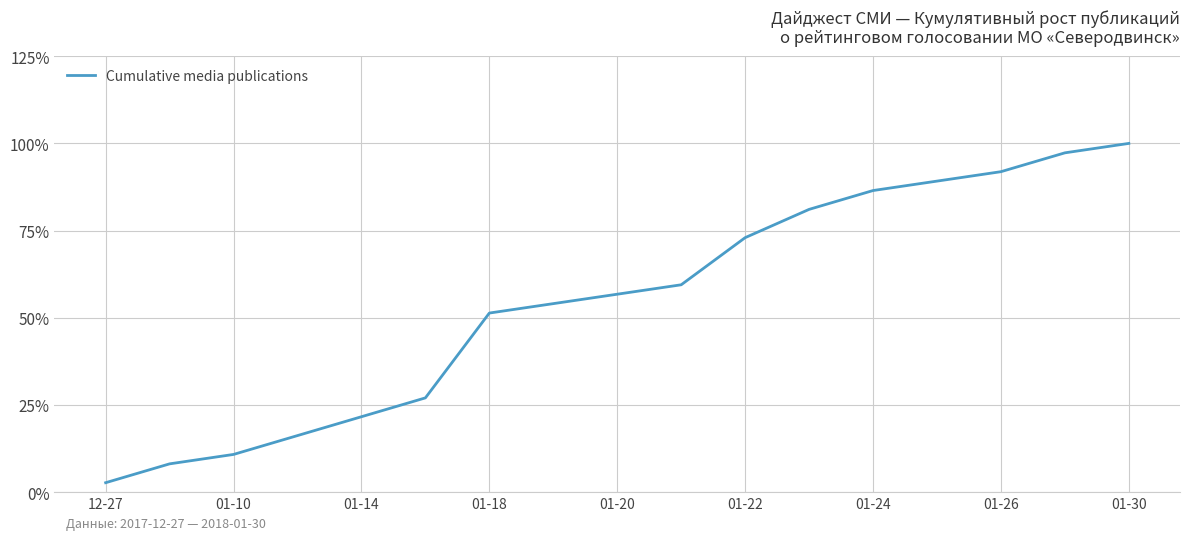

What is the smallest value displayed?

2.7